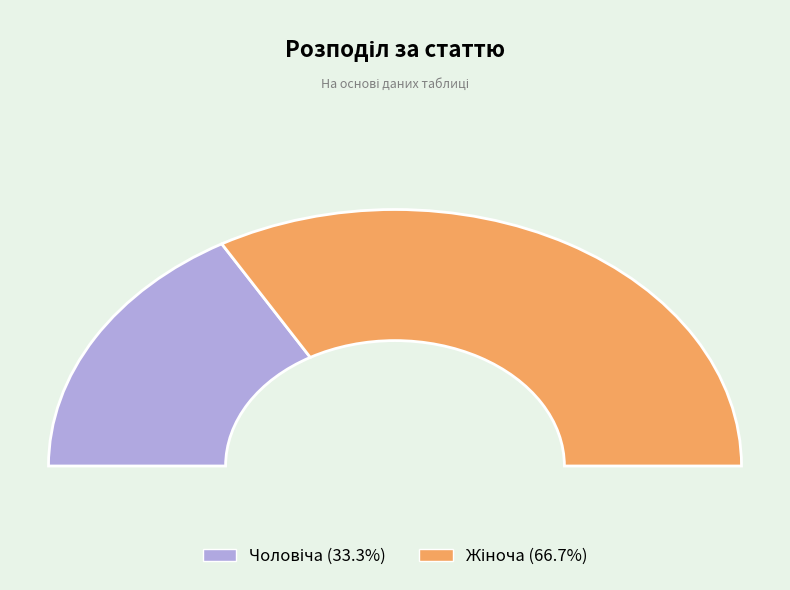

Does Чоловіча account for over 50% of the chart?

No